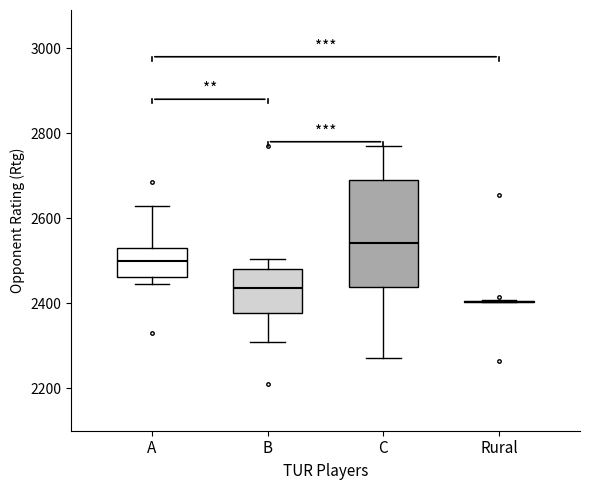

Reading left to right, read every box against the y-axis: the position of its median line, the range the box covers, and the ends of its whiskers. The values are not printed on the chart, so give them approximately, as read against the axis.

A: median 2500, box 2460 to 2520, whiskers 2440 to 2620
B: median 2440, box 2380 to 2480, whiskers 2300 to 2500
C: median 2540, box 2440 to 2680, whiskers 2280 to 2780
Rural: box collapsed to a line at 2400, whiskers 2400 to 2400